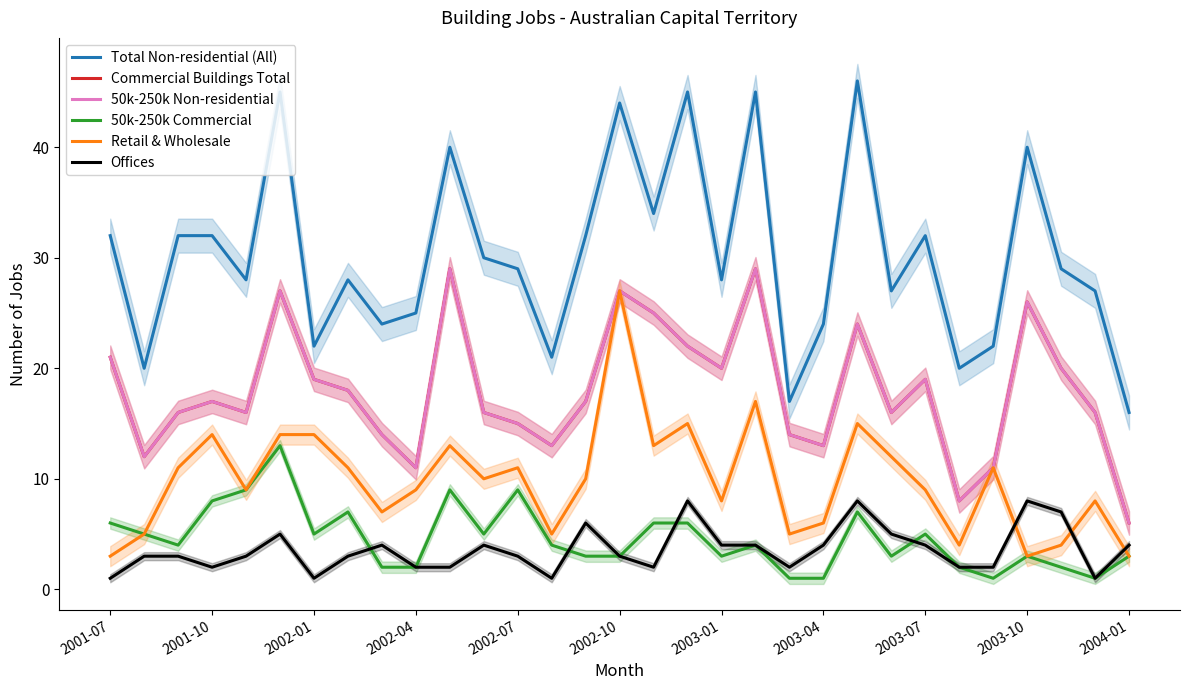

True or false: 50k-250k Non-residential and Offices cross at least once.

False